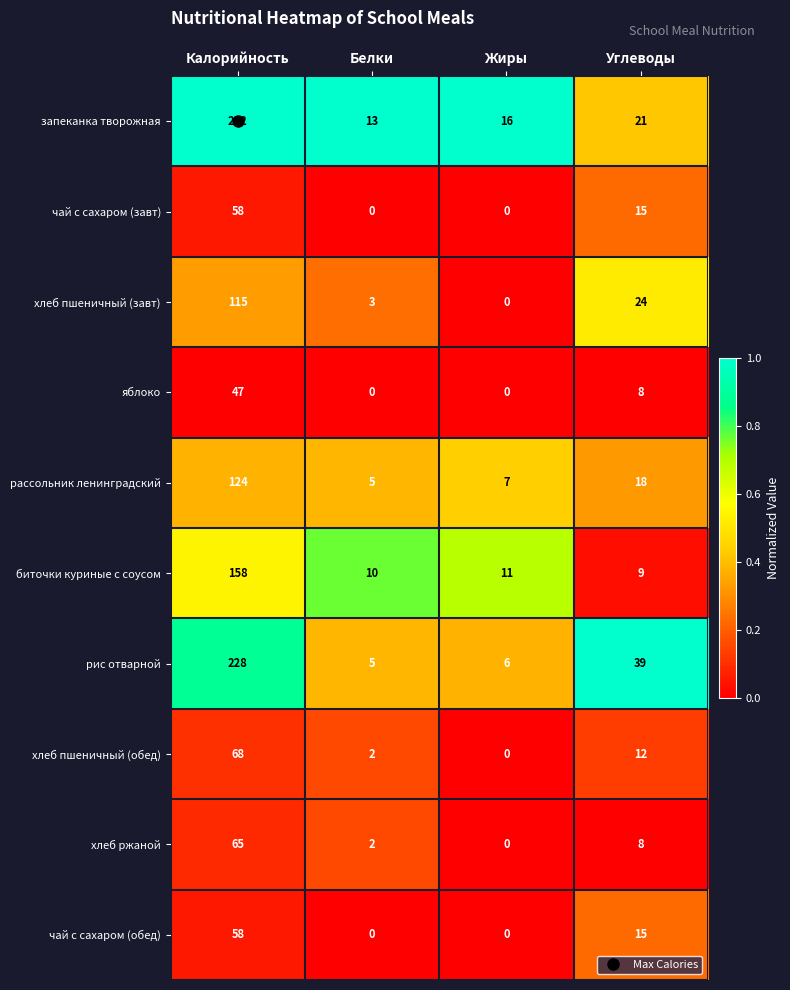

What is the total value across all series at Углеводы?

169